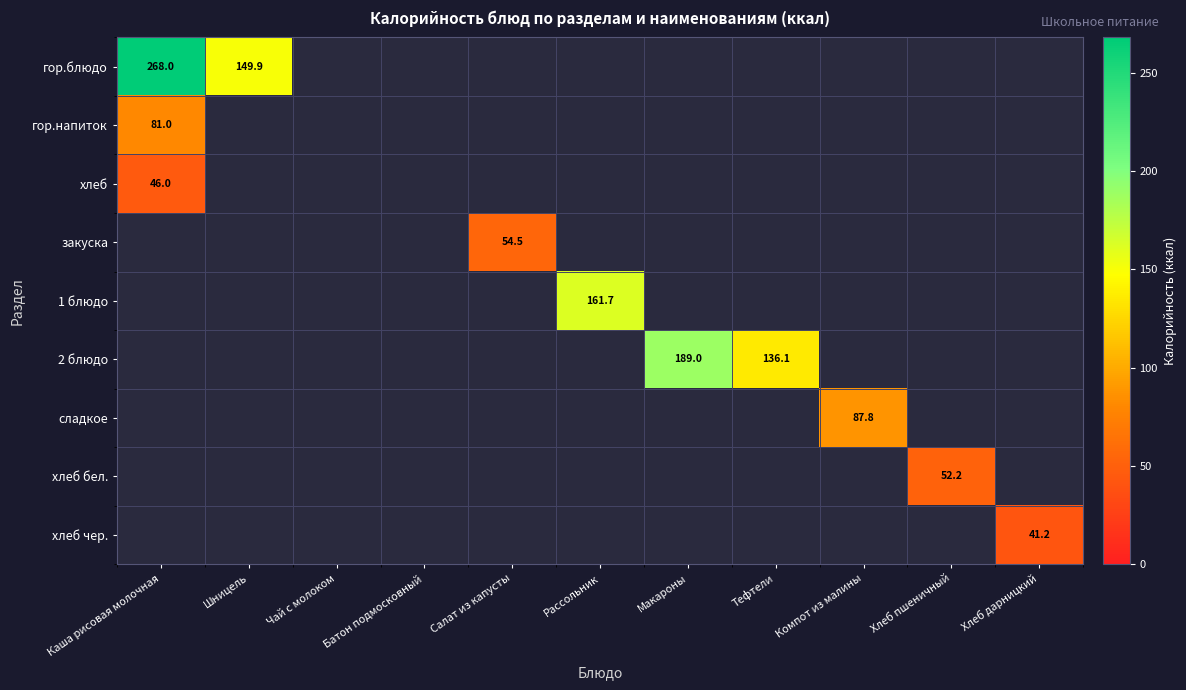

At which category does the chart reach its minimum across all series?

Хлеб дарницкий